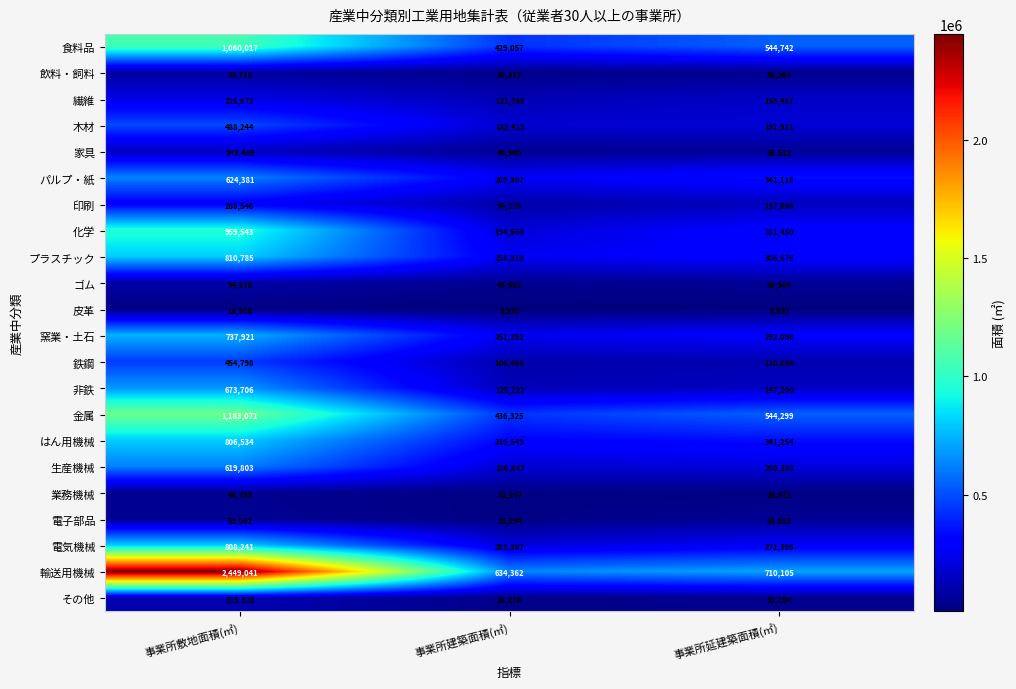

How many 飲料・飼料 values are between 30317 and 73715?

3